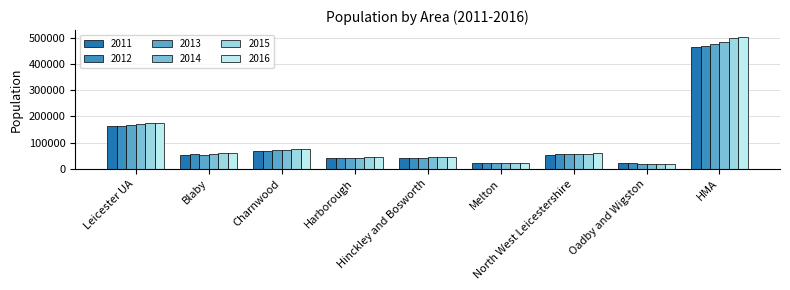

What position from the left is North West Leicestershire?

7